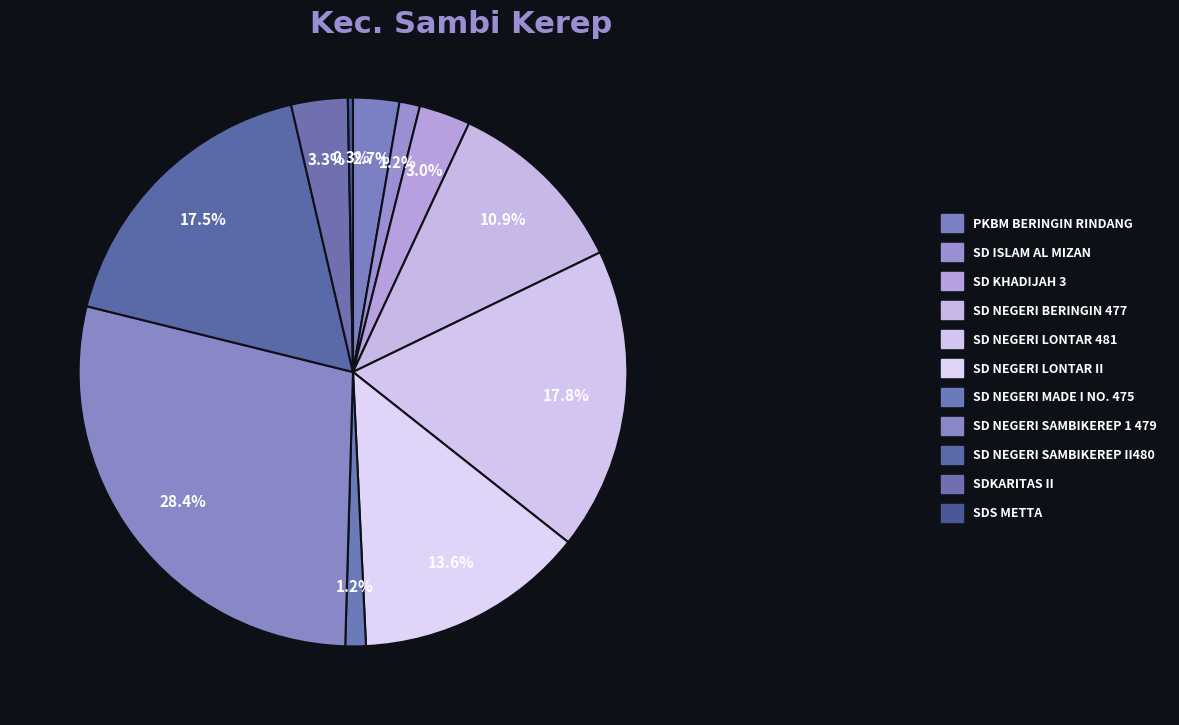

Is there a majority slice in this chart?

No